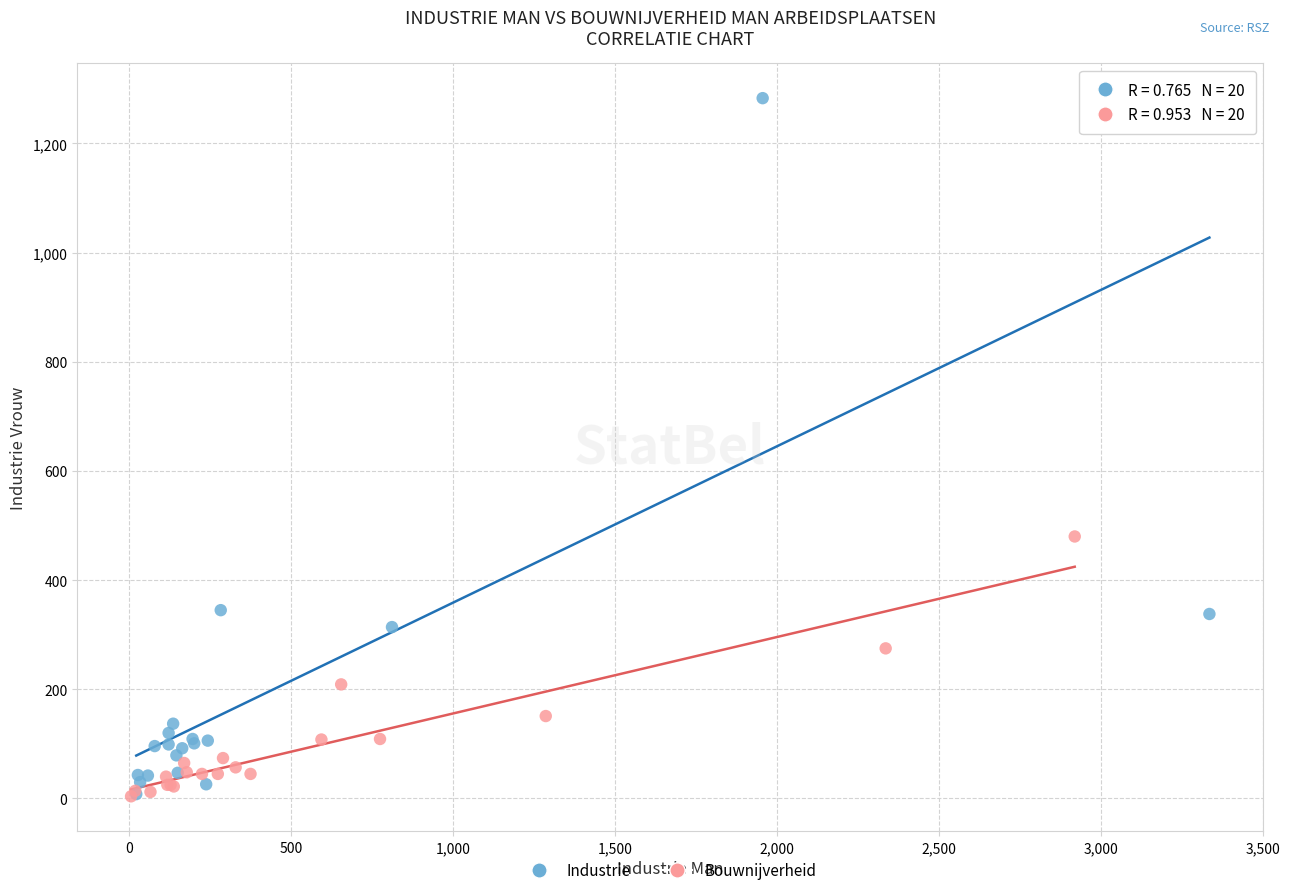

Which series has the largest Y range (max minus min)?

Industrie